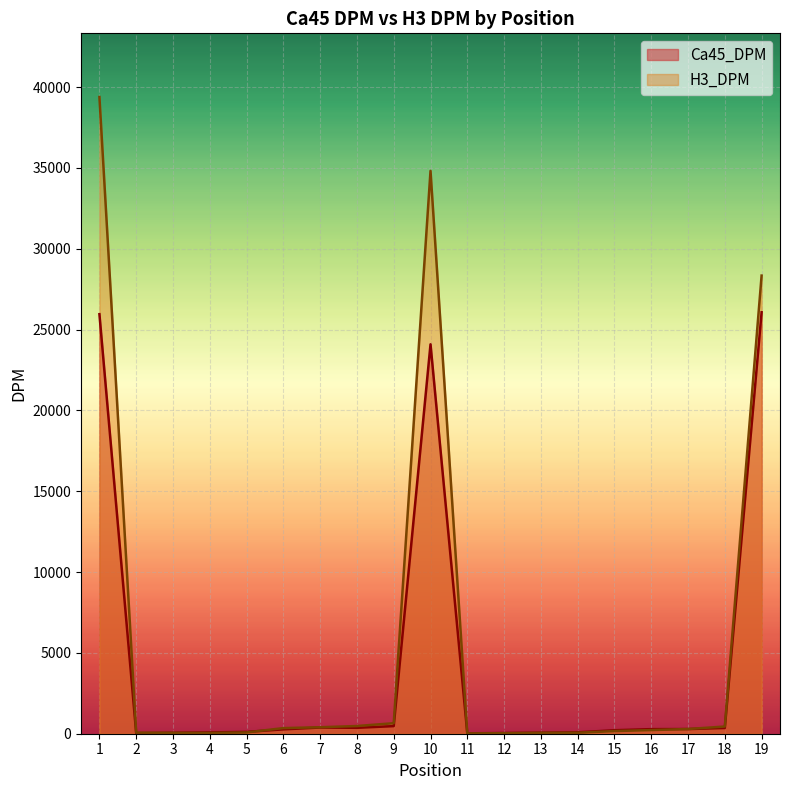

What is the smallest value displayed?

17.4